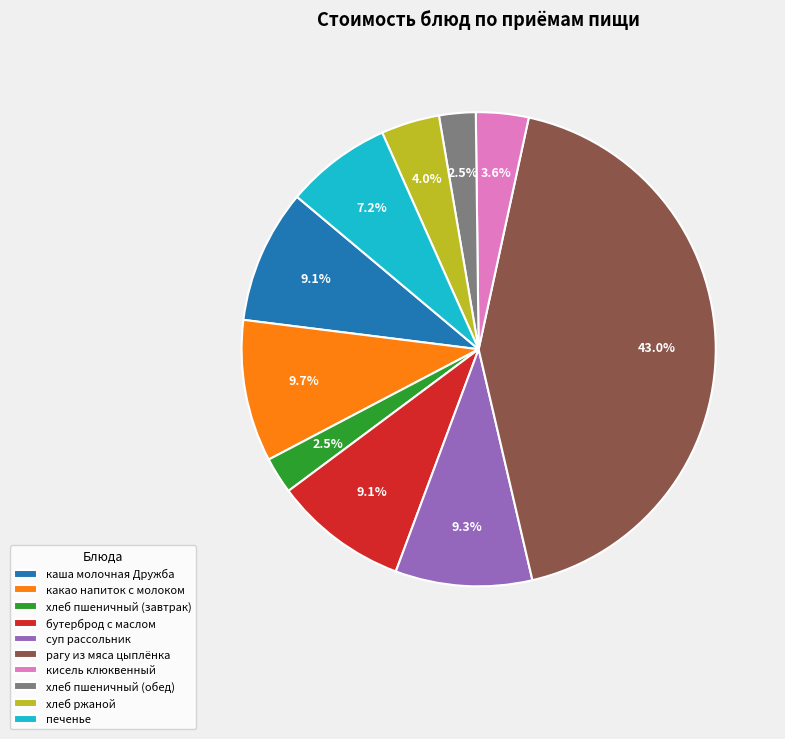

Between суп рассольник and хлеб пшеничный (обед), which is larger?

суп рассольник